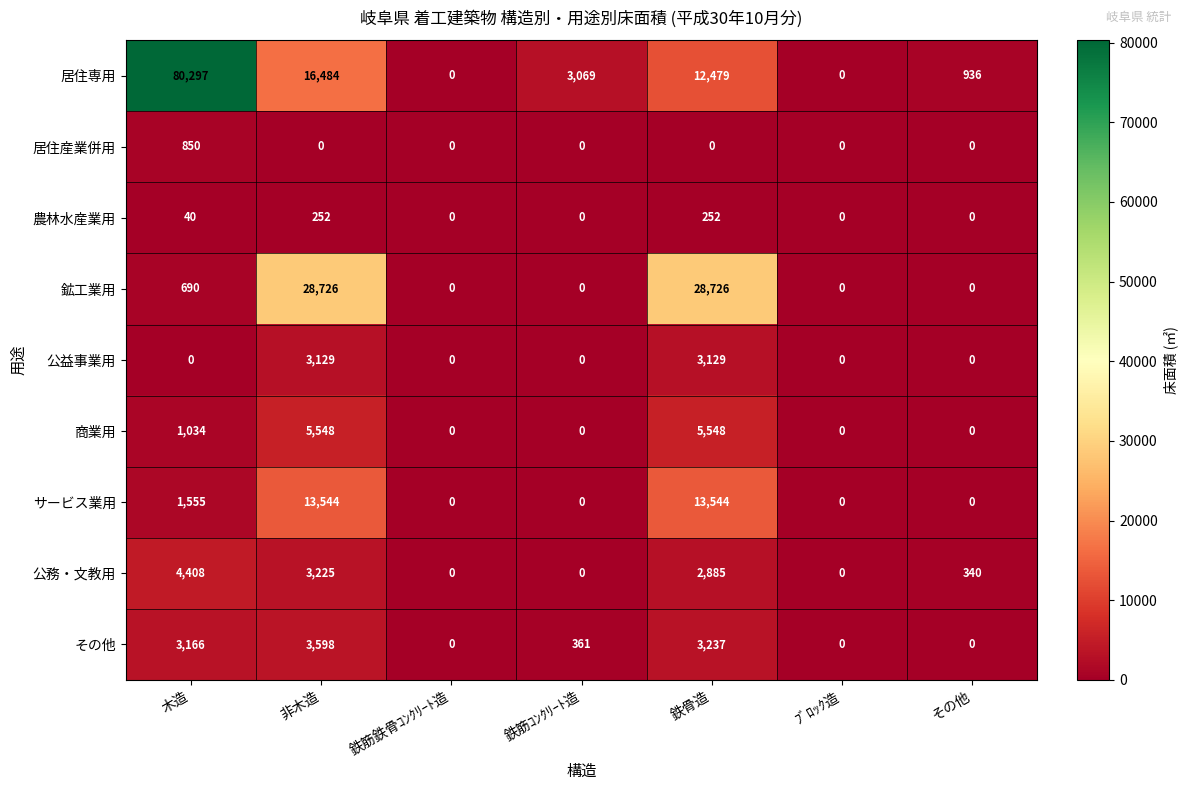

At how many categories does at least one series exceed 54245?

1